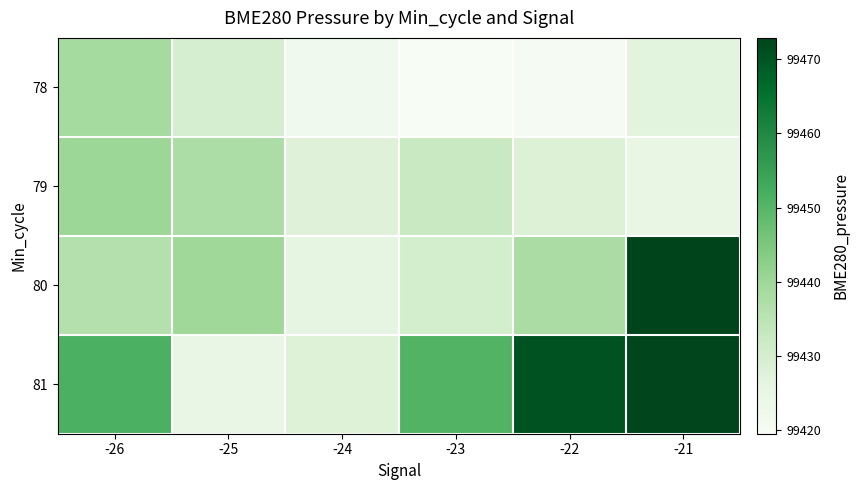

Rank the series by their maximum value, from highest to lowest.

80, 81, 79, 78